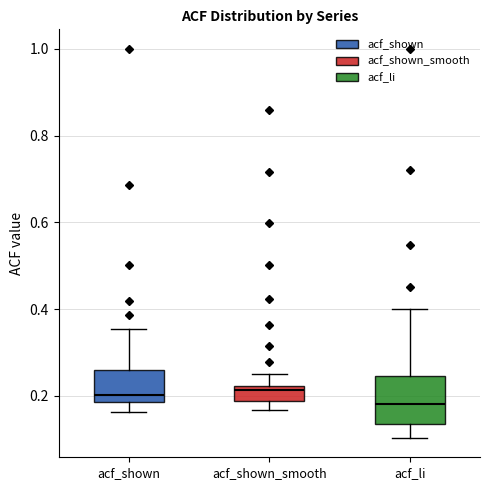

Where is the upper edge of the box for acf_li on the y-axis? The values are not printed on the chart, so give them approximately, as read against the axis.

0.24